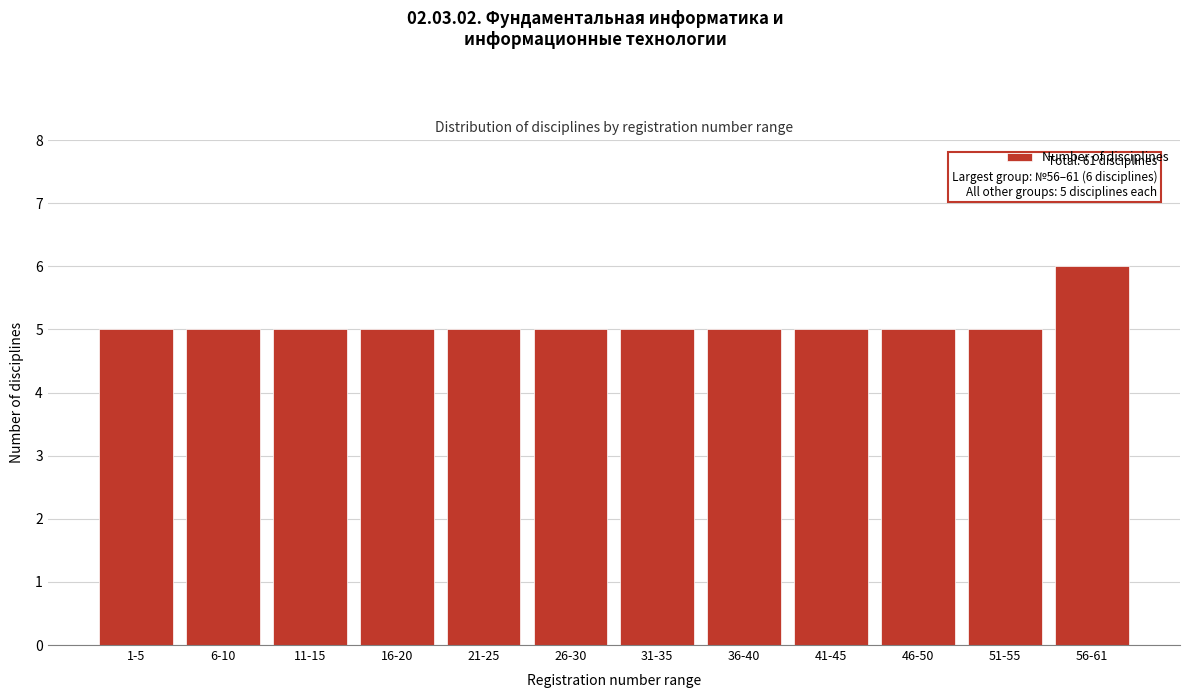

Reading left to right, extract all data points from this chart.

1-5=5	6-10=5	11-15=5	16-20=5	21-25=5	26-30=5	31-35=5	36-40=5	41-45=5	46-50=5	51-55=5	56-61=6